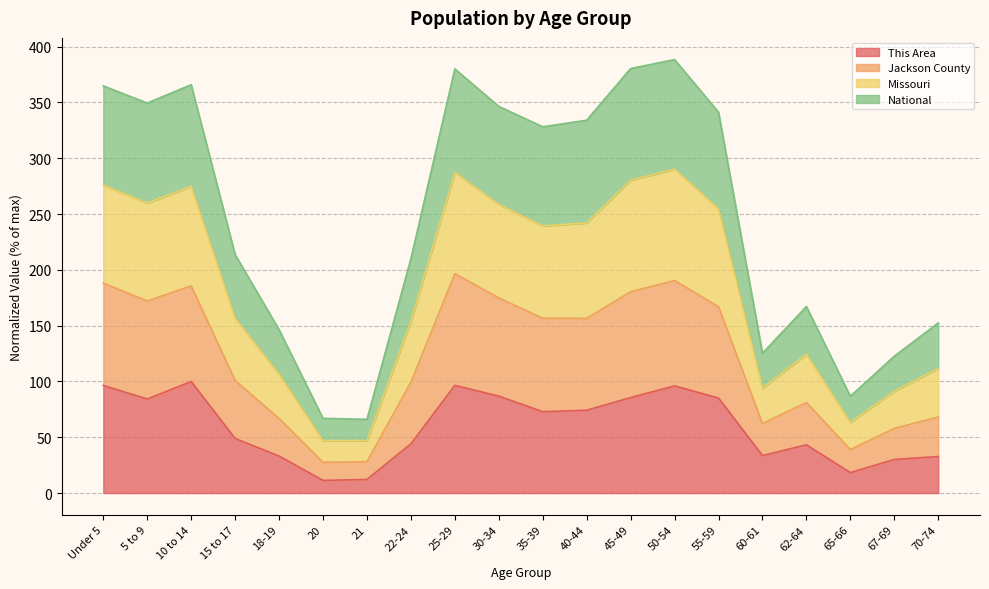

What is the highest value of the This Area series?

100.0